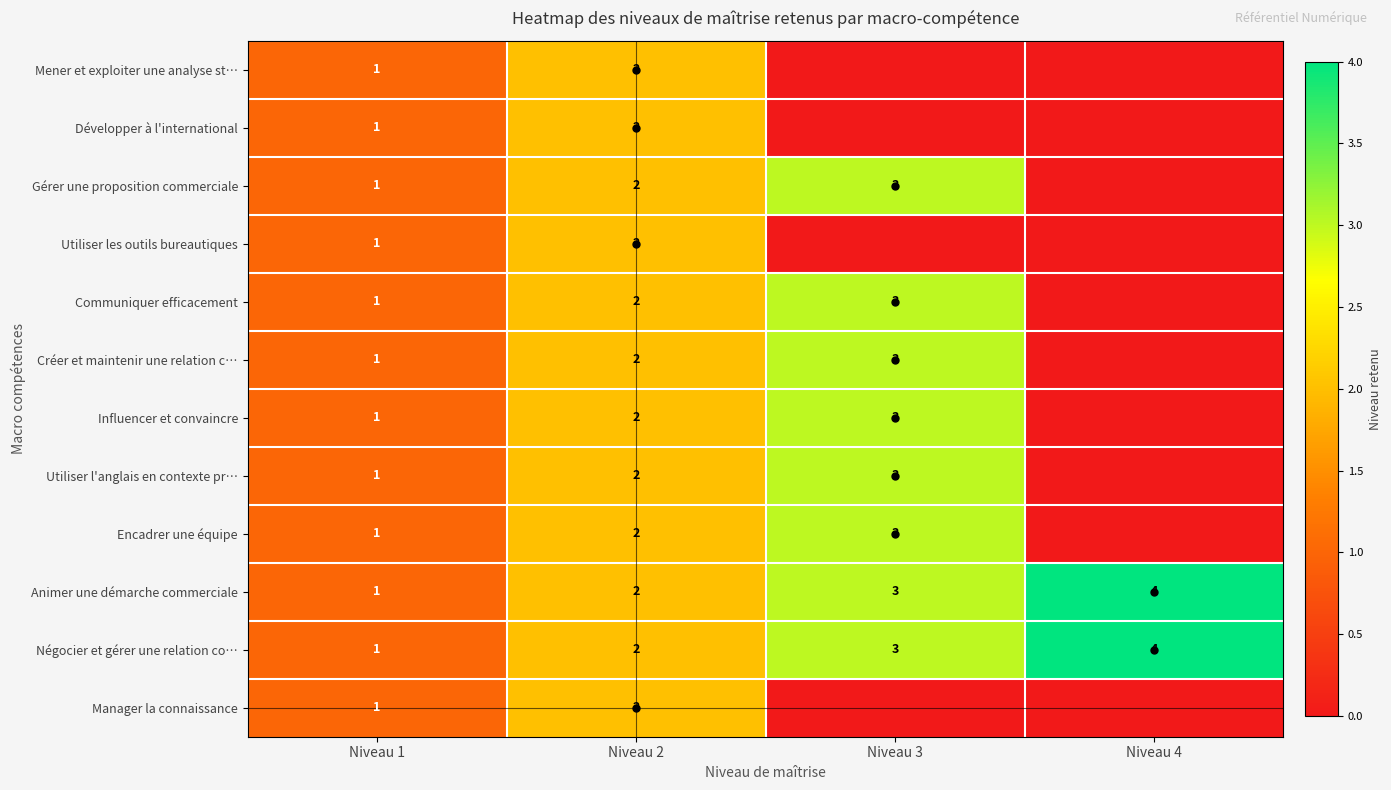

Is it true that Négocier et gérer une relation co… equals 3 at Niveau 2?

False